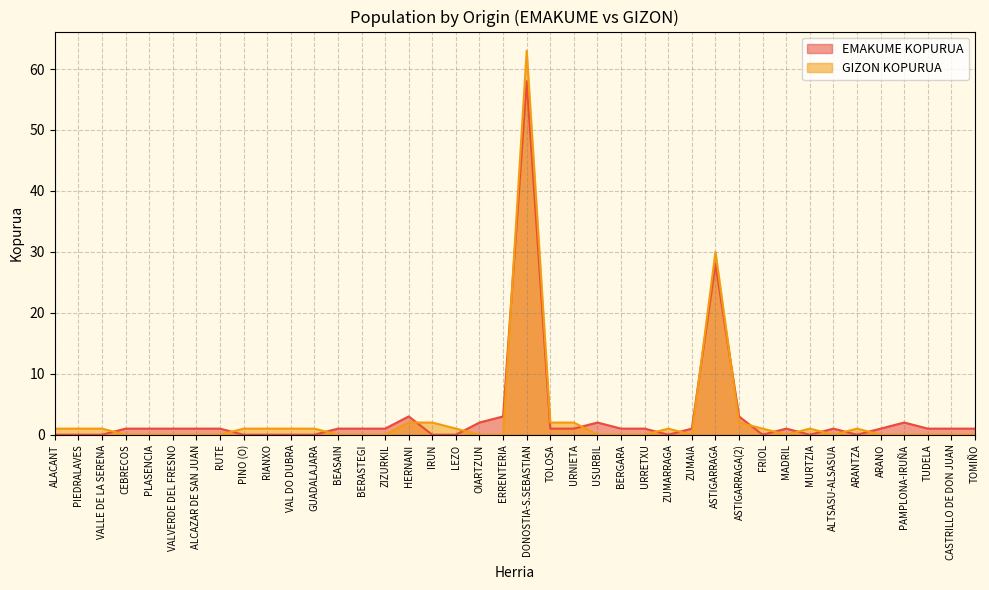

Rank the categories by EMAKUME KOPURUA value from lowest to highest.

ALACANT, PIEDRALAVES, VALLE DE LA SERENA, PINO (O), RIANXO, VAL DO DUBRA, GUADALAJARA, IRUN, LEZO, ZUMARRAGA, FRIOL, MURTZIA, ARANTZA, CEBRECOS, PLASENCIA, VALVERDE DEL FRESNO, ALCAZAR DE SAN JUAN, RUTE, BEASAIN, BERASTEGI, ZIZURKIL, TOLOSA, URNIETA, BERGARA, URRETXU, ZUMAIA, MADRIL, ALTSASU-ALSASUA, ARANO, TUDELA, CASTRILLO DE DON JUAN, TOMIÑO, OIARTZUN, USURBIL, PAMPLONA-IRUÑA, HERNANI, ERRENTERIA, ASTIGARRAGA(2), ASTIGARRAGA, DONOSTIA-S.SEBASTIAN